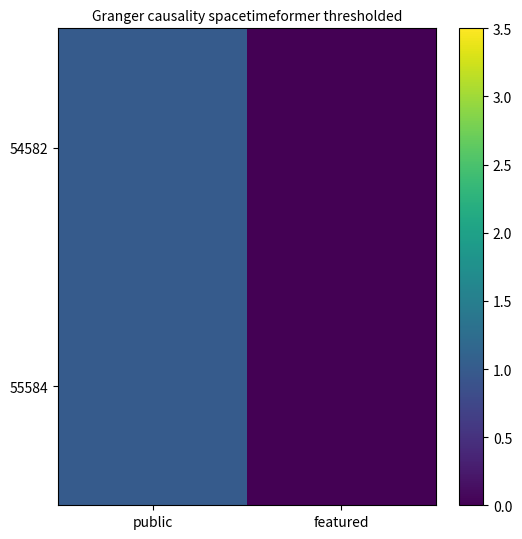

Reading right to left, list all the values displayed in this chart.

54582: featured=0	public=1
55584: featured=0	public=1